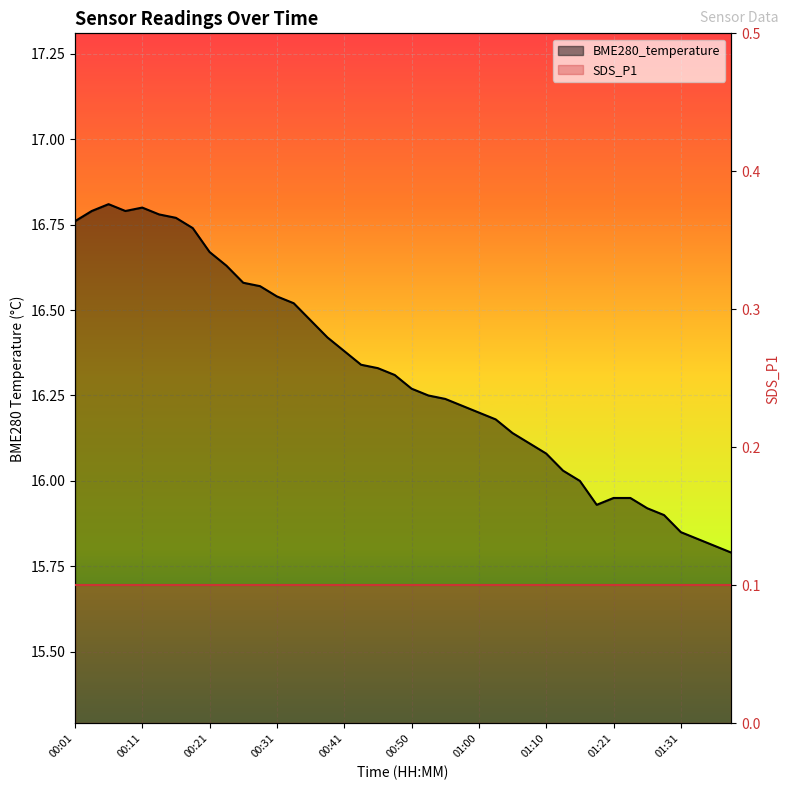

Reading left to right, list all the values displayed in this chart.

16.8	16.8	16.8	16.8	16.8	16.8	16.8	16.7	16.7	16.6	16.6	16.6	16.5	16.5	16.5	16.4	16.4	16.3	16.3	16.3	16.3	16.2	16.2	16.2	16.2	16.2	16.1	16.1	16.1	16.0	16.0	15.9	15.9	15.9	15.9	15.9	15.8	15.8	15.8	15.8